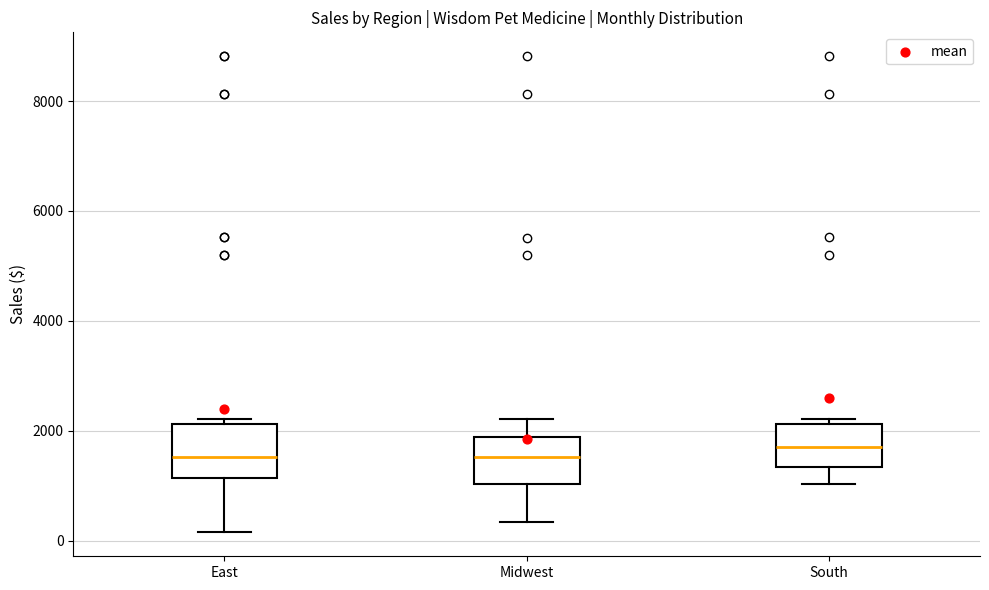

Where does the lower whisker of the box for Midwest end on the y-axis? The values are not printed on the chart, so give them approximately, as read against the axis.

400